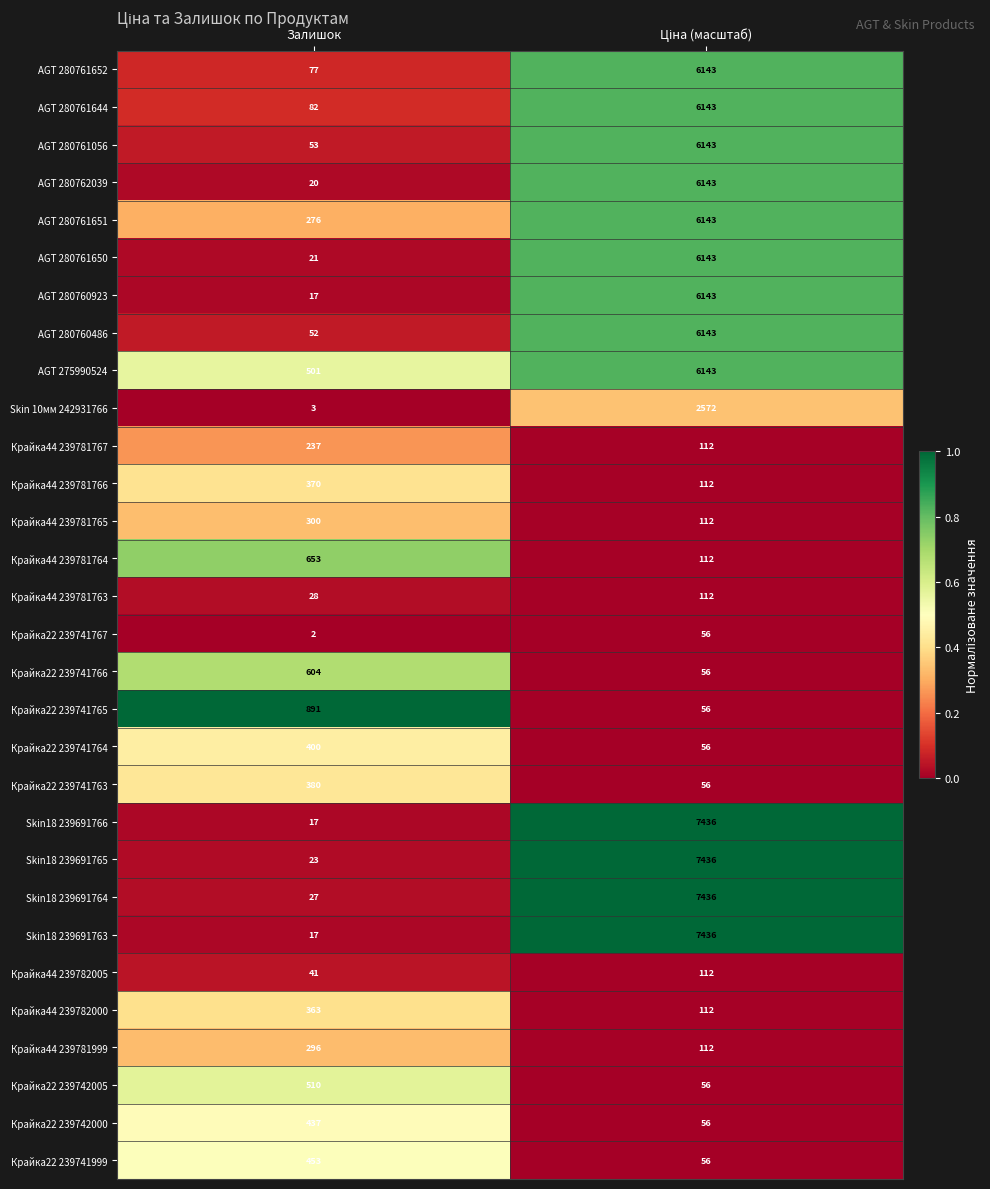

What is the maximum value shown in the chart?

7436